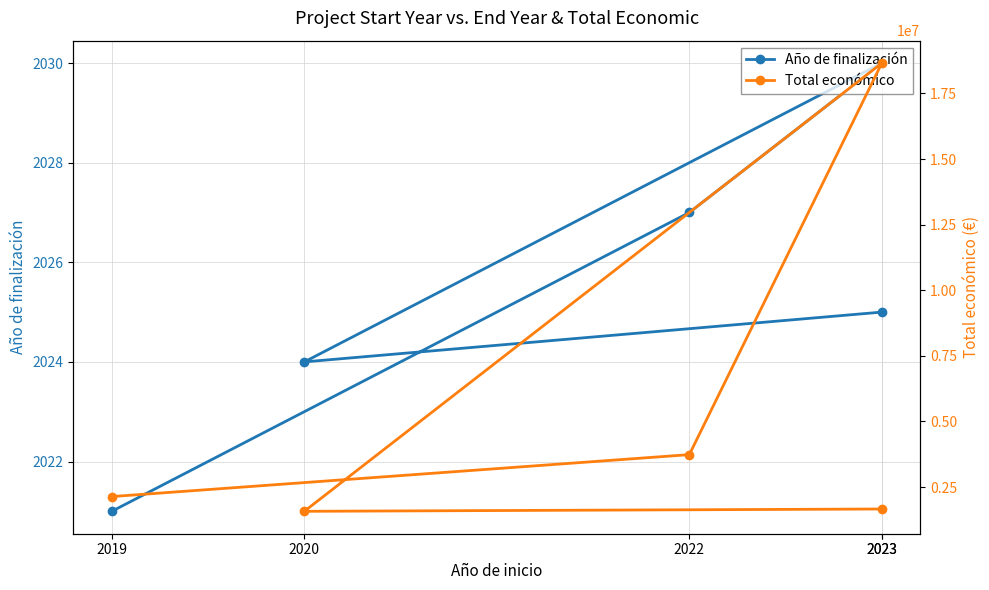

What is the highest value of the Total económico series?

18656636